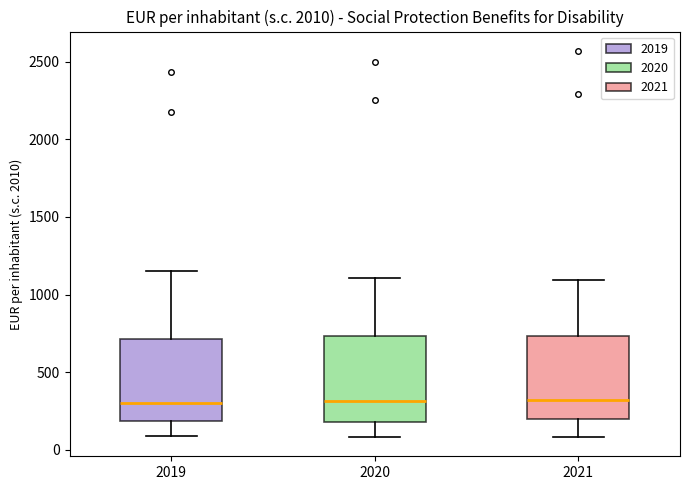

Reading left to right, transcribe this box plot: for each box, give where its median line is, the range the box spans, and where its two whiskers end, as read against the y-axis. The values are not printed on the chart, so give them approximately, as read against the axis.

2019: median 300, box 200 to 700, whiskers 100 to 1150
2020: median 300, box 200 to 750, whiskers 100 to 1100
2021: median 300, box 200 to 750, whiskers 100 to 1100